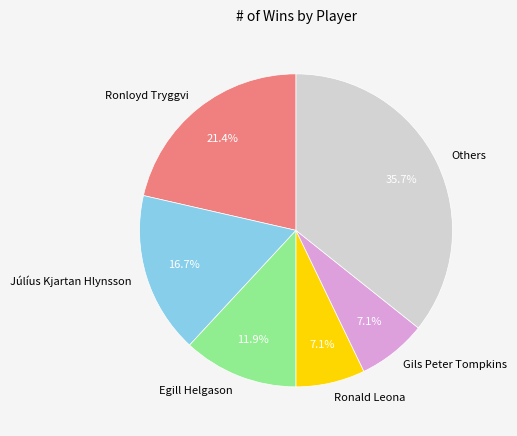

Between Júlíus Kjartan Hlynsson and Gils Peter Tompkins, which is larger?

Júlíus Kjartan Hlynsson